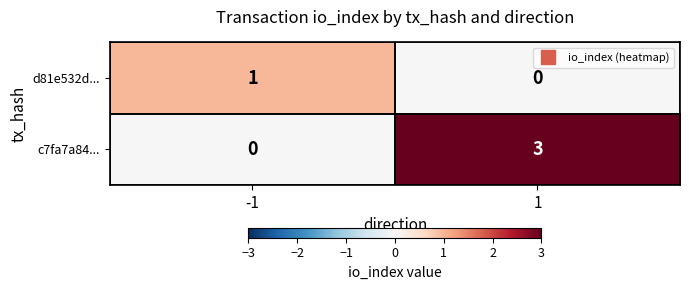

What is the difference between the c7fa7a84... values at -1 and 1?

3